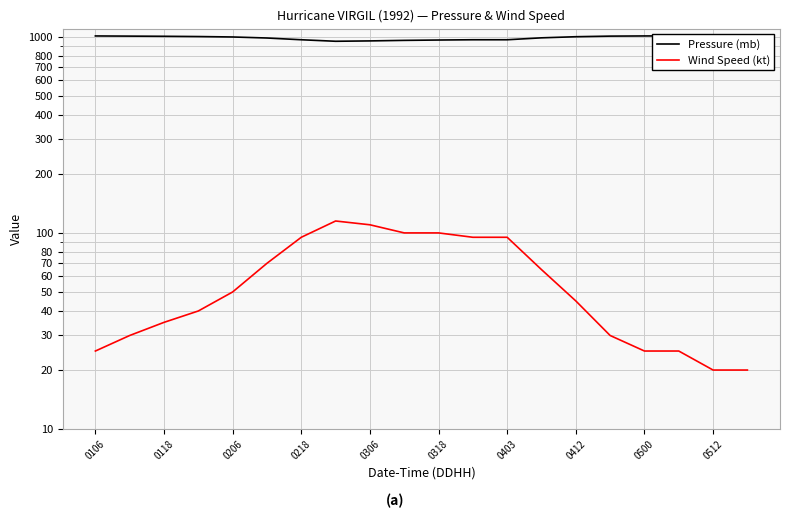

How many interior local peaks does the Wind Speed (kt) series have?

1